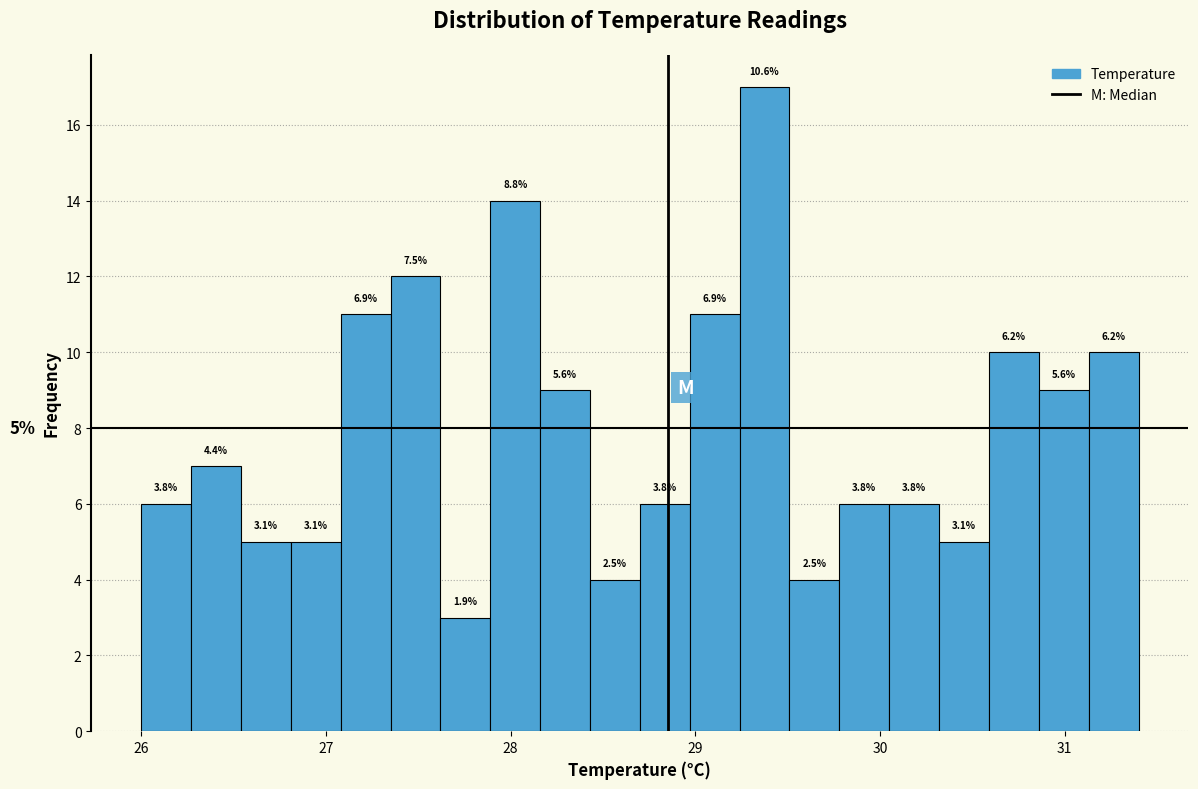

Read against the x-axis, roughly where is the centre of the tallest bar?

29.4